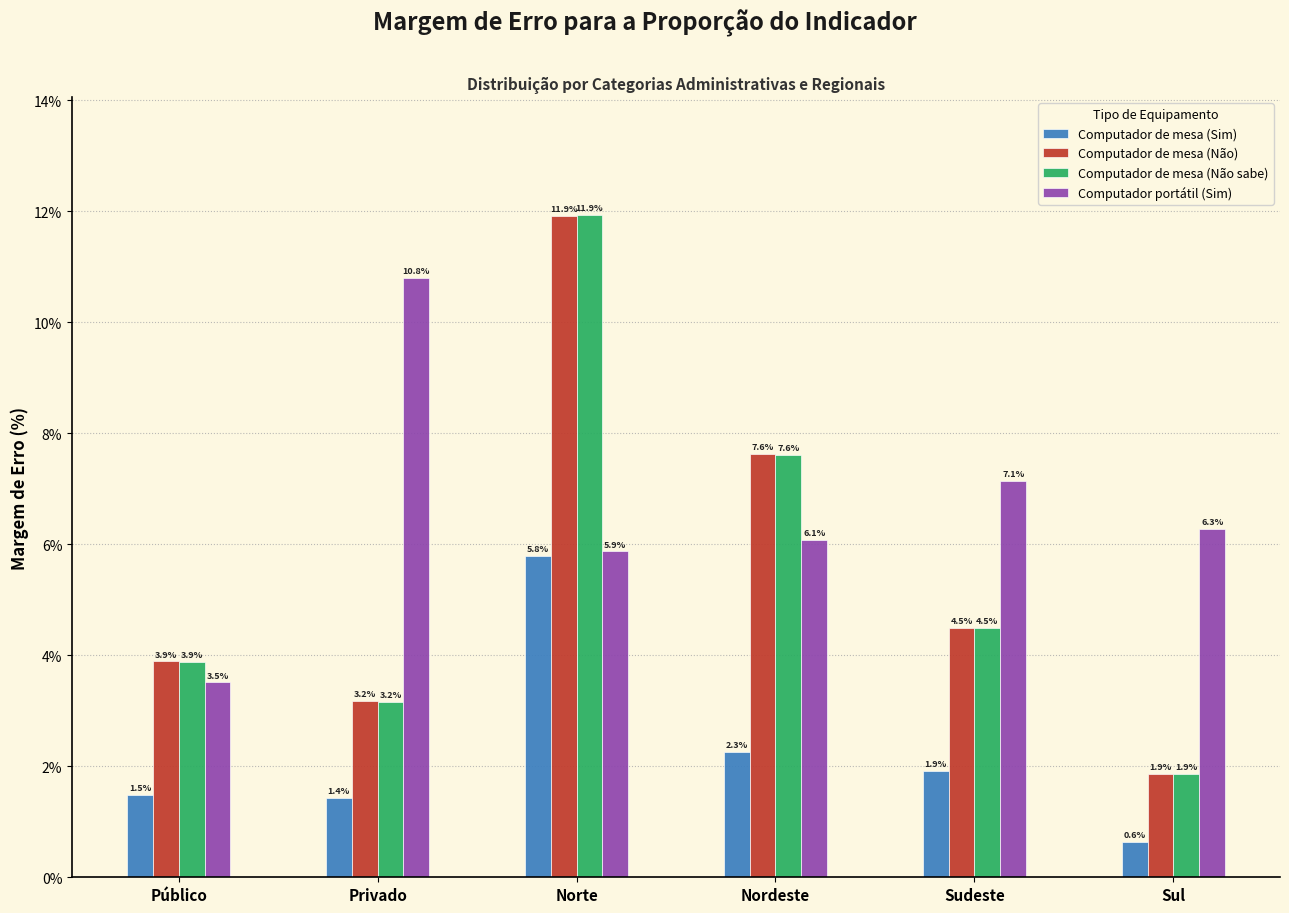

Reading left to right, what are all the values shown in this chart?

Computador de mesa (Sim): 1.5	1.4	5.8	2.3	1.9	0.6
Computador de mesa (Não): 3.9	3.2	11.9	7.6	4.5	1.9
Computador de mesa (Não sabe): 3.9	3.2	11.9	7.6	4.5	1.9
Computador portátil (Sim): 3.5	10.8	5.9	6.1	7.1	6.3